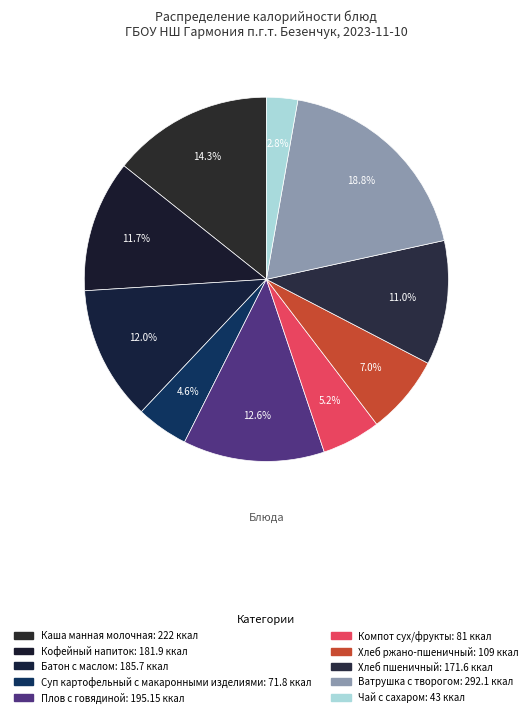

To the nearest percent, what is the combined percentage of Каша манная молочная and Суп картофельный с макаронными изделиями?

19%